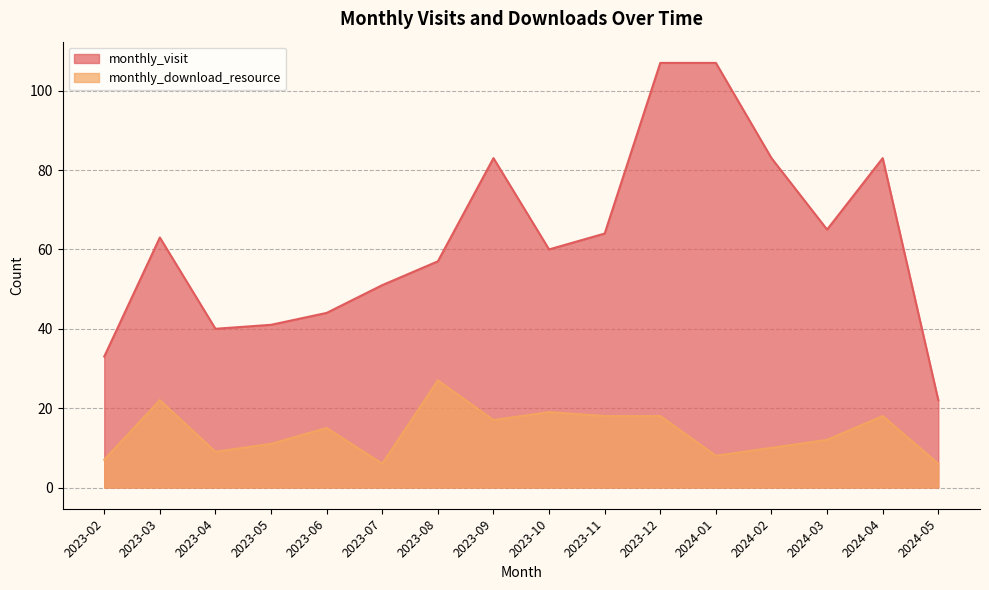

At which category does monthly_visit reach its first local valley?

2023-04